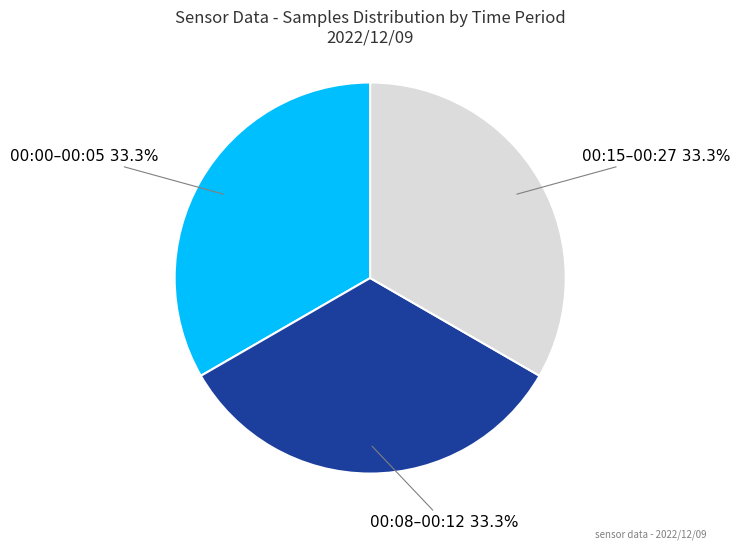

Is there a majority slice in this chart?

No